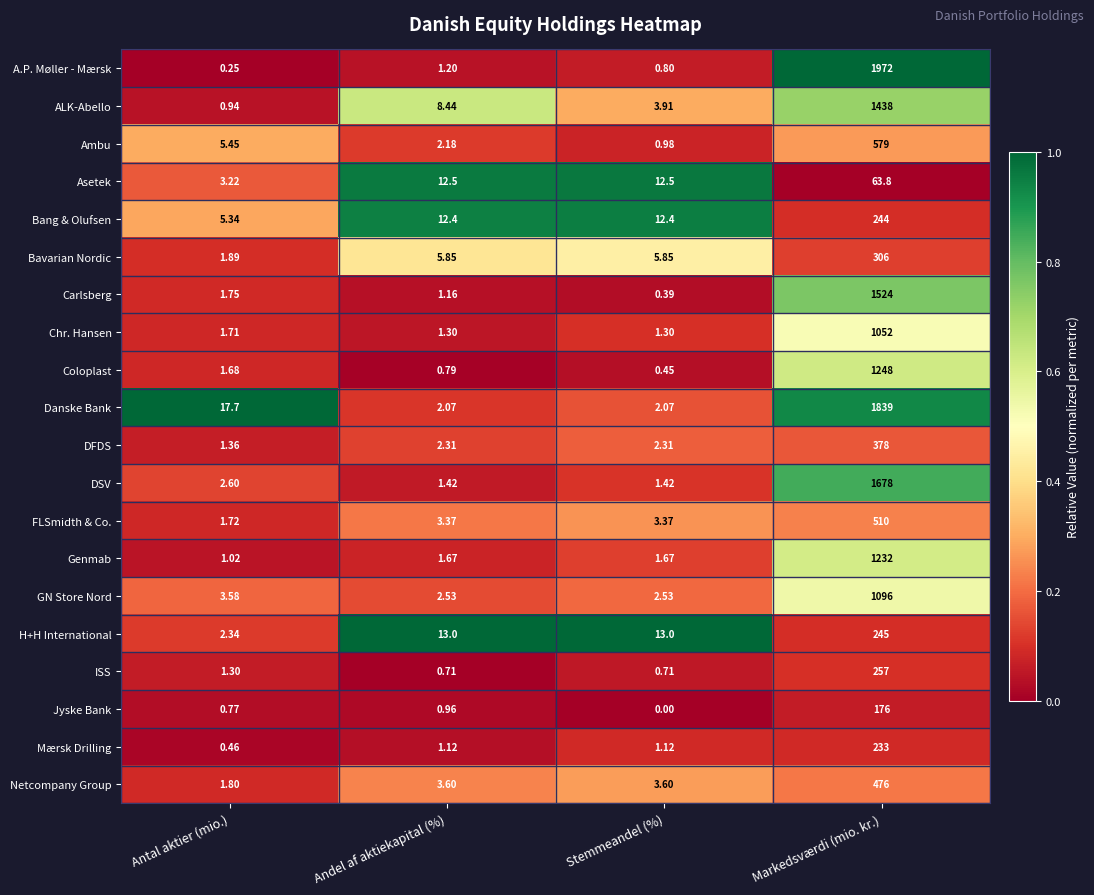

At which category is the sum across all series the highest?

Markedsværdi (mio. kr.)